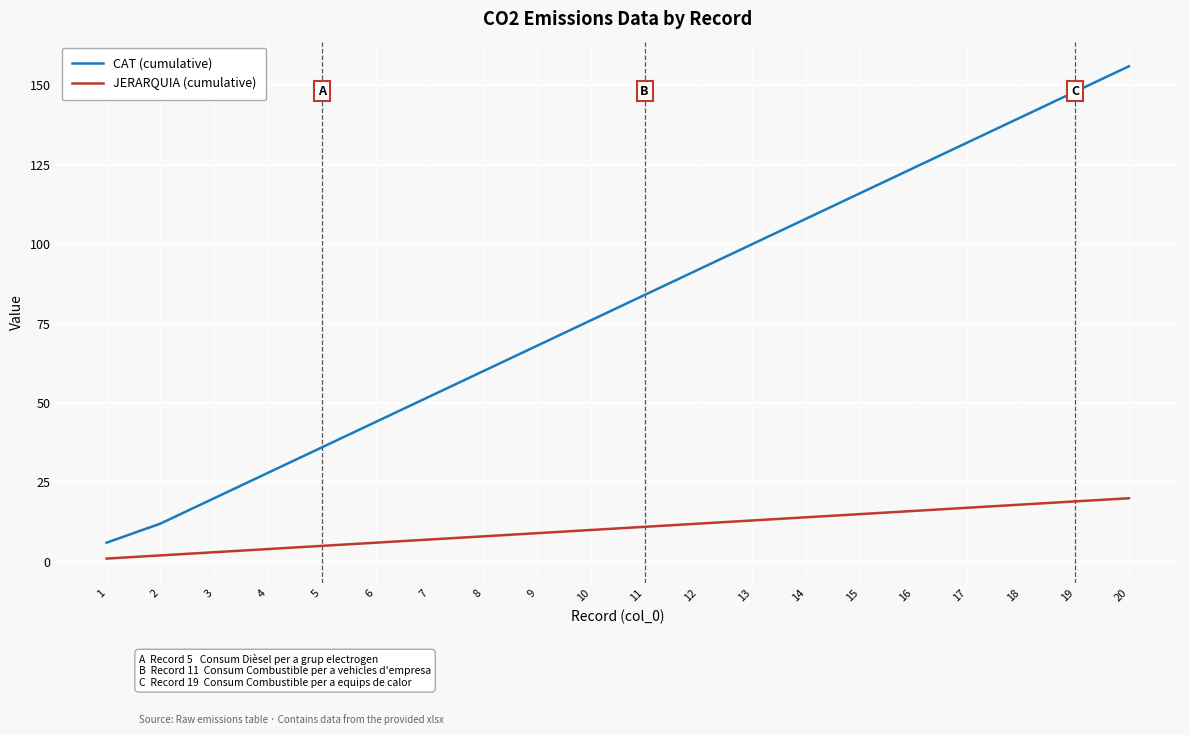

At which category does the chart reach its peak across all series?

20